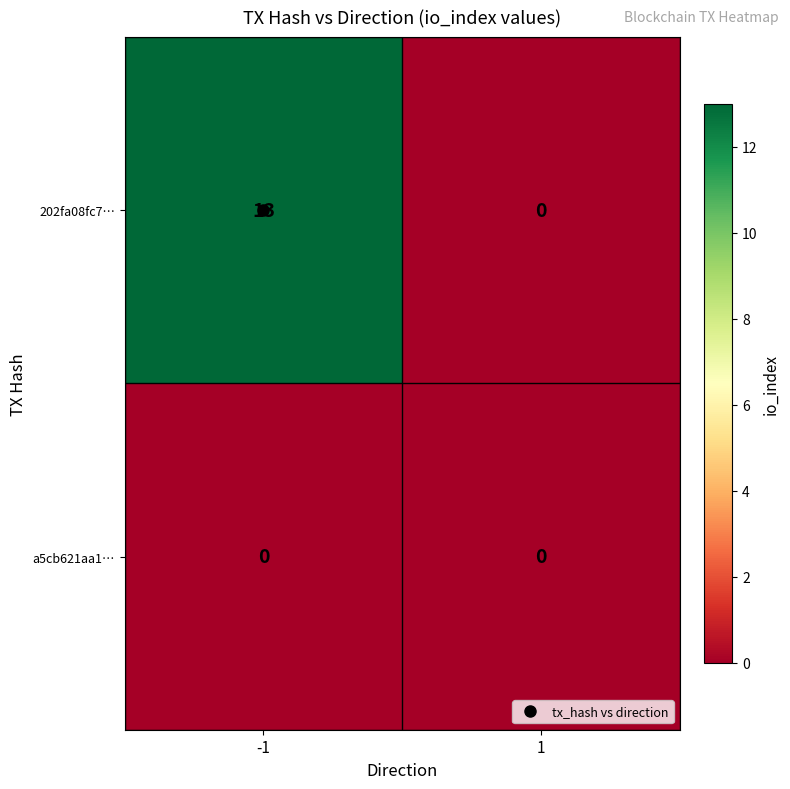

Is the value of 202fa08fc7… at -1 greater than the value of a5cb621aa1… at -1?

Yes